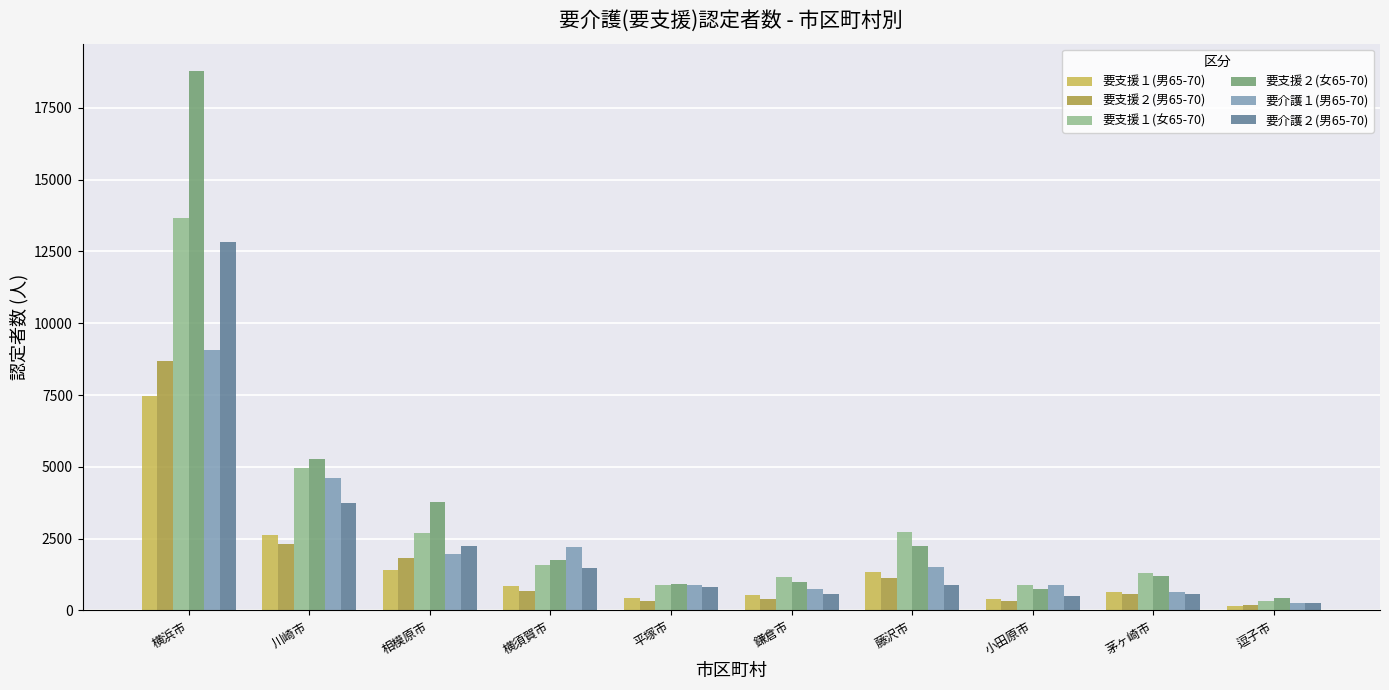

Is it true that 要支援２(女65-70) equals 1754 at 横須賀市?

True